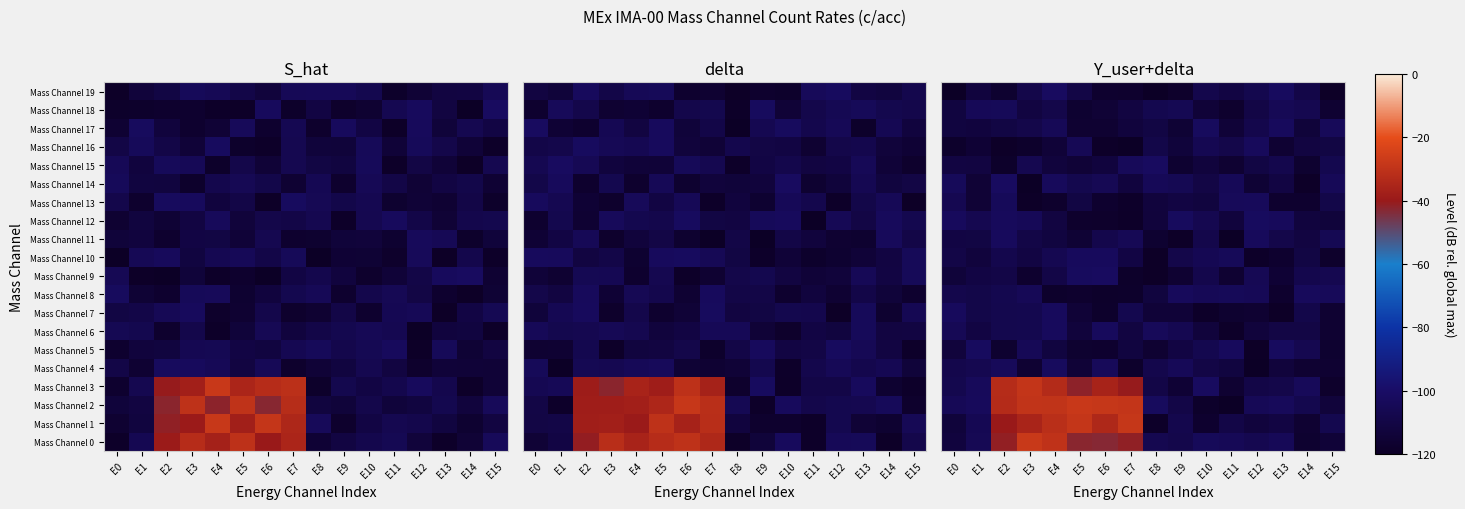

Which label corresponds to the largest value in the chart?

E3